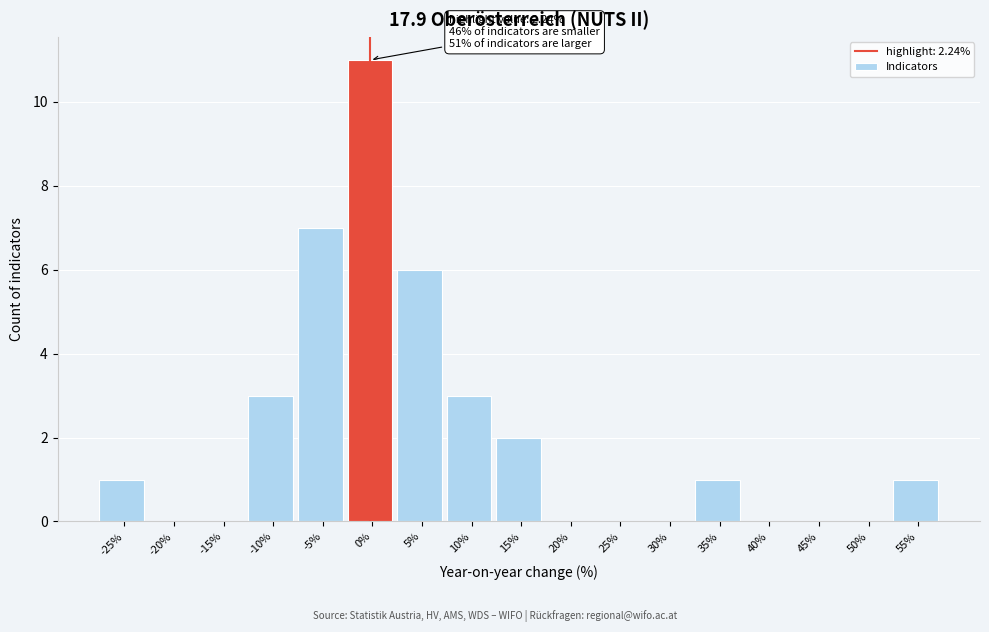

Reading right to left, list all the values displayed in this chart.

55%=1	50%=0	45%=0	40%=0	35%=1	30%=0	25%=0	20%=0	15%=2	10%=3	5%=6	0%=11	-5%=7	-10%=3	-15%=0	-20%=0	-25%=1